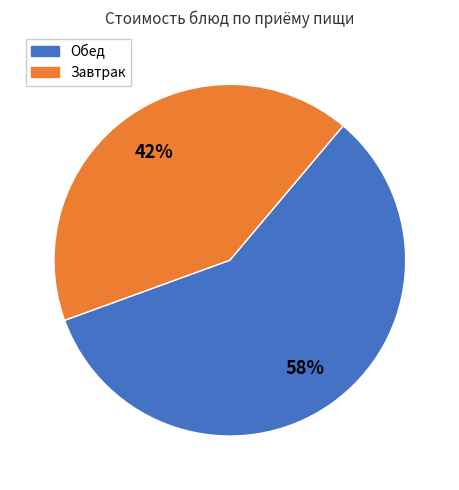

To the nearest percent, what is the average slice percentage?

50%